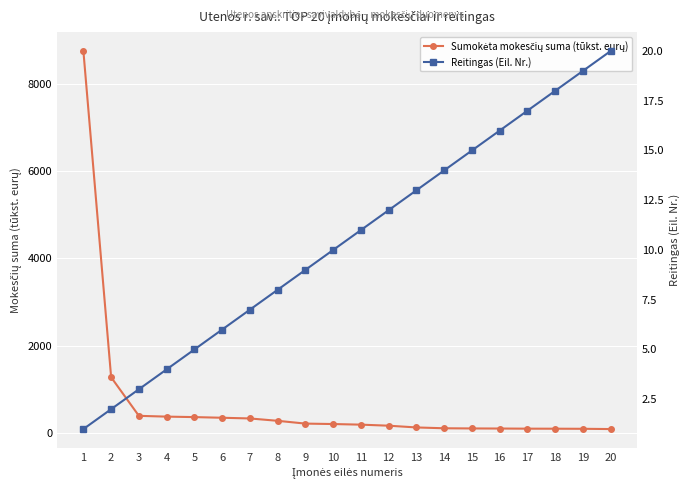

True or false: Reitingas (Eil. Nr.) and Sumokėta mokesčių suma (tūkst. eurų) cross at least once.

False